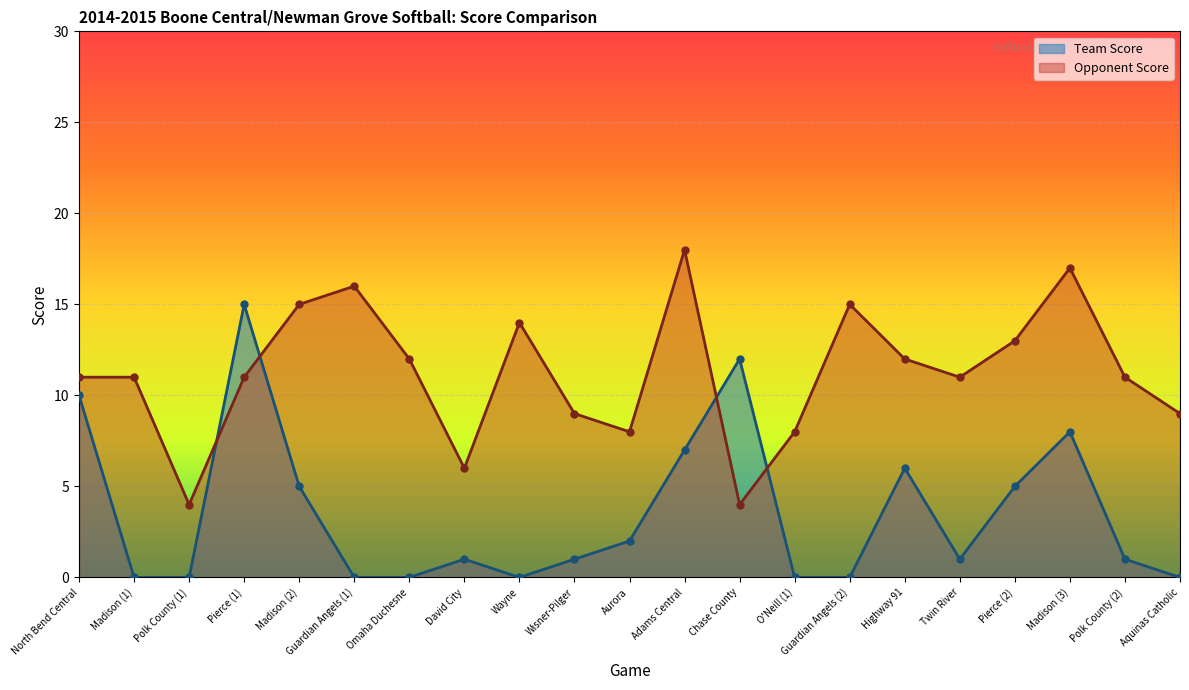

How many values in the Opponent Score series are below 11?

7